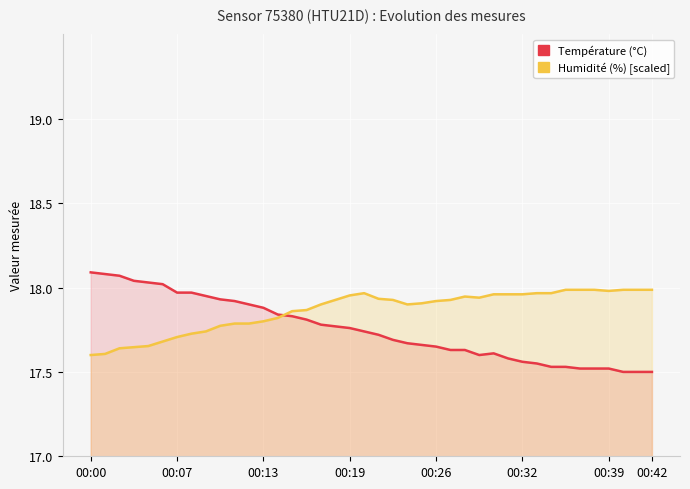

At 00:07, list the series in order from largest to smallest.

Température (°C), Humidité (%) [scaled]